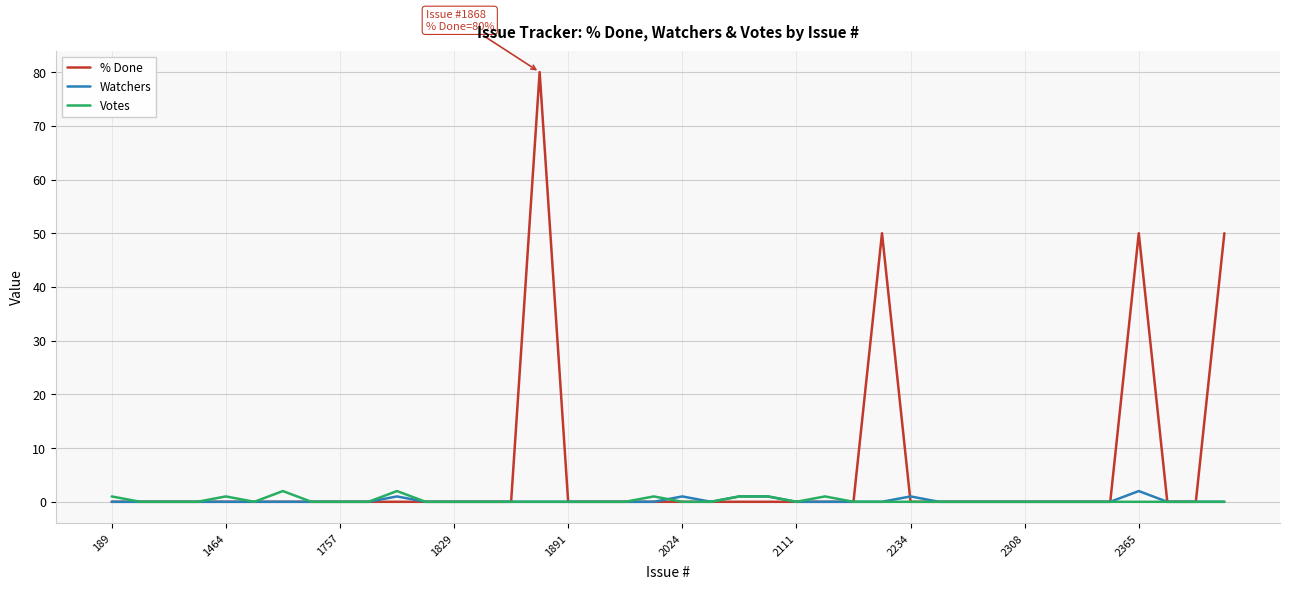

Reading left to right, list all the values displayed in this chart.

% Done: 0	0	0	0	0	0	0	0	0	0	0	0	0	0	0	80	0	0	0	0	0	0	0	0	0	0	0	50	0	0	0	0	0	0	0	0	50	0	0	50
Watchers: 0	0	0	0	0	0	0	0	0	0	1	0	0	0	0	0	0	0	0	0	1	0	1	1	0	0	0	0	1	0	0	0	0	0	0	0	2	0	0	0
Votes: 1	0	0	0	1	0	2	0	0	0	2	0	0	0	0	0	0	0	0	1	0	0	1	1	0	1	0	0	0	0	0	0	0	0	0	0	0	0	0	0